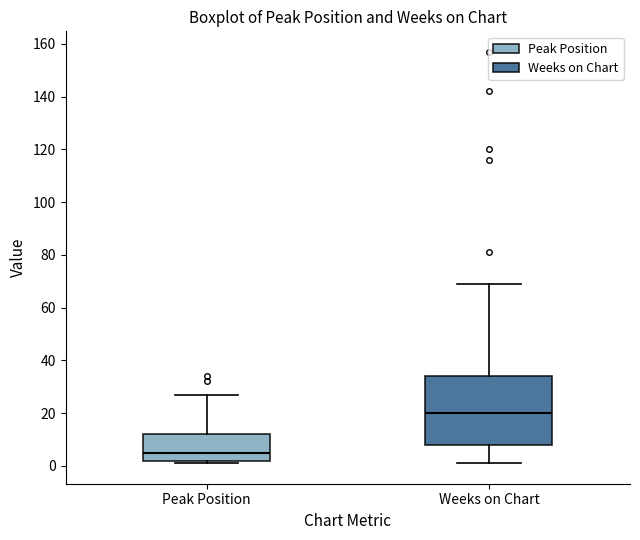

Where does the median line of the box for Peak Position sit on the y-axis? The values are not printed on the chart, so give them approximately, as read against the axis.

6